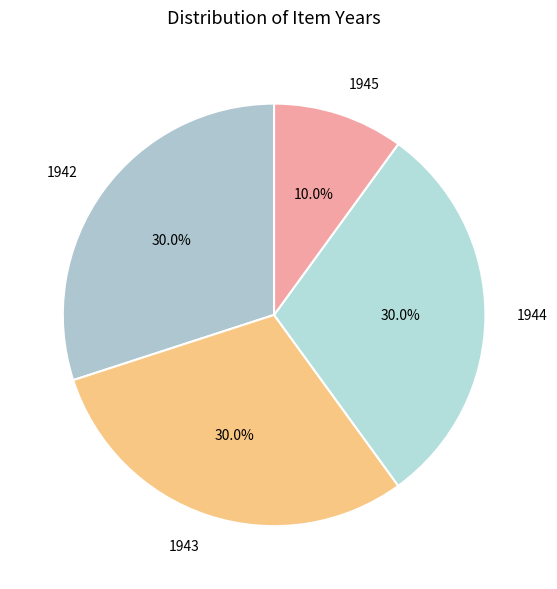

What is the ratio of the value at 1945 to the value at 1942?

0.3